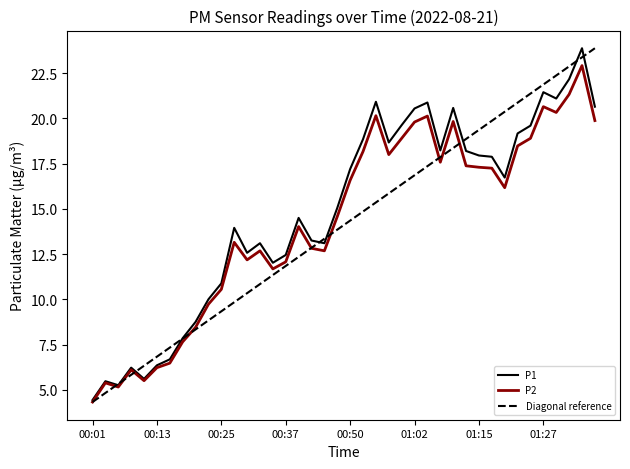

What is the value of the P2 point at the 29th from the left?

19.8